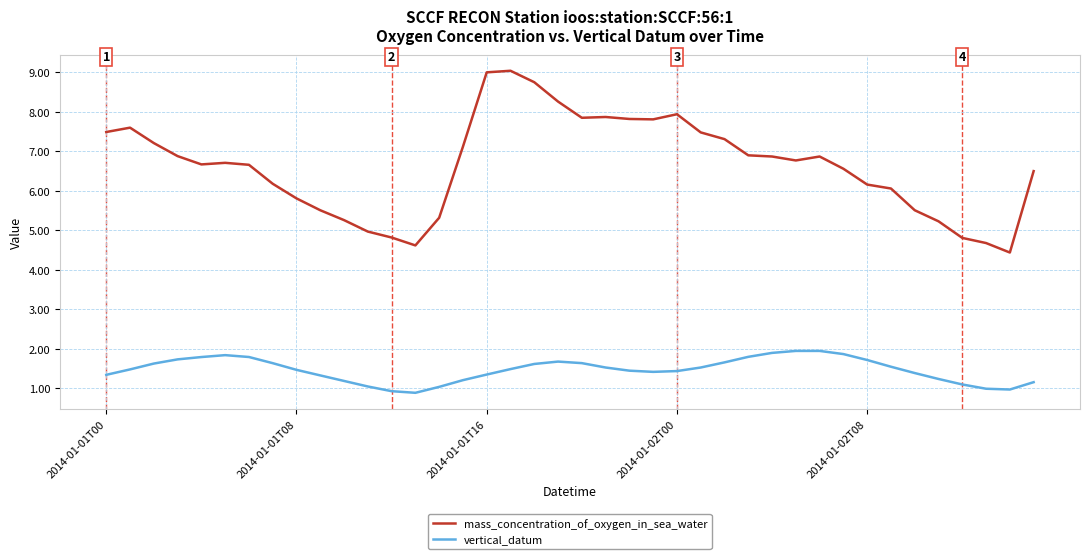

Which series has the largest total across all categories?

mass_concentration_of_oxygen_in_sea_water